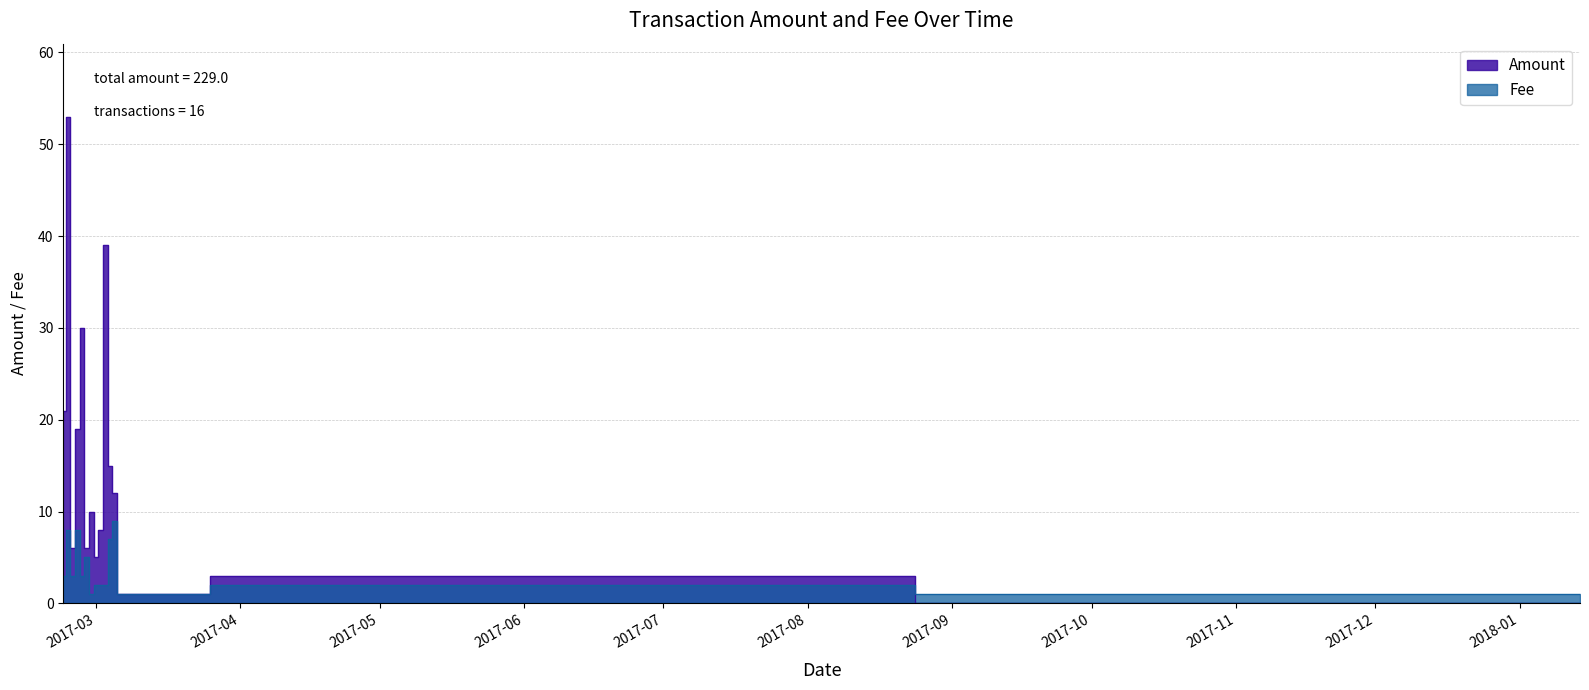

How many intersections are there between Amount and Fee?

1